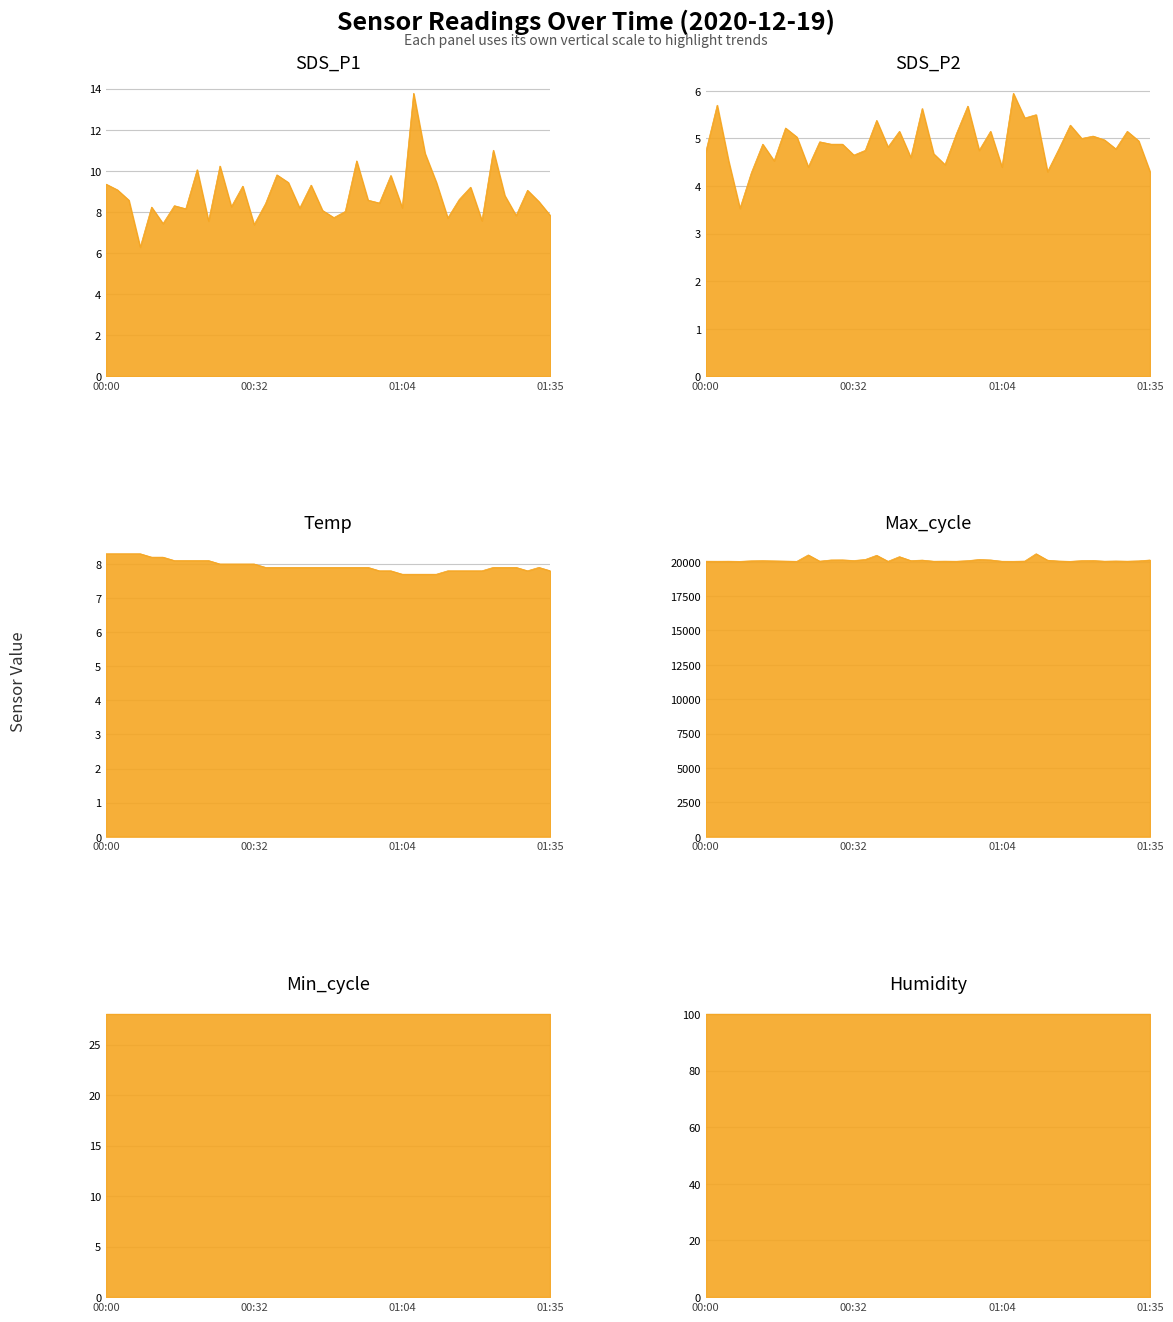

How many values in the SDS_P2 series are below 4?

1